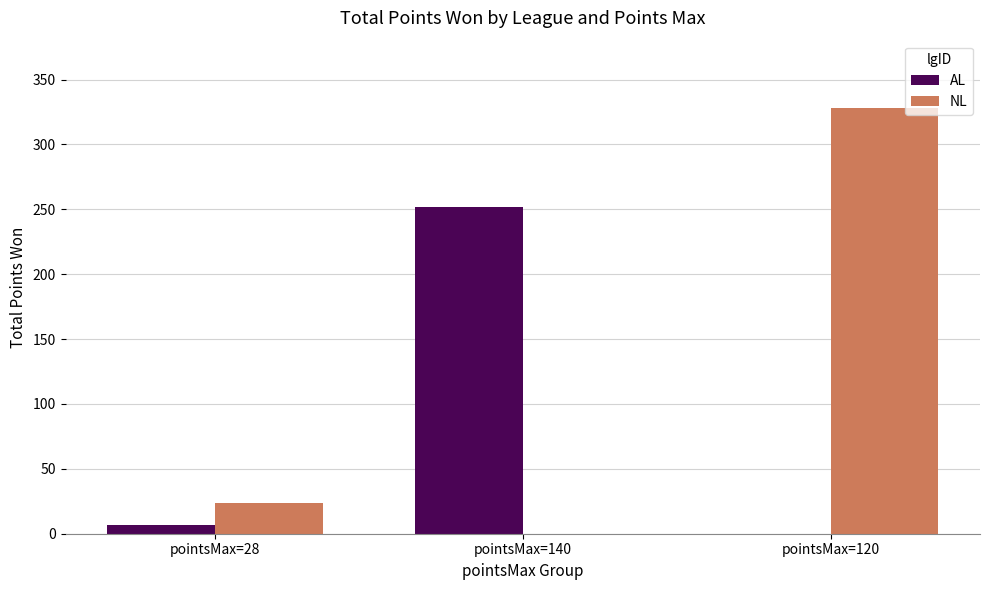

At which label is NL closest to 164?

pointsMax=28